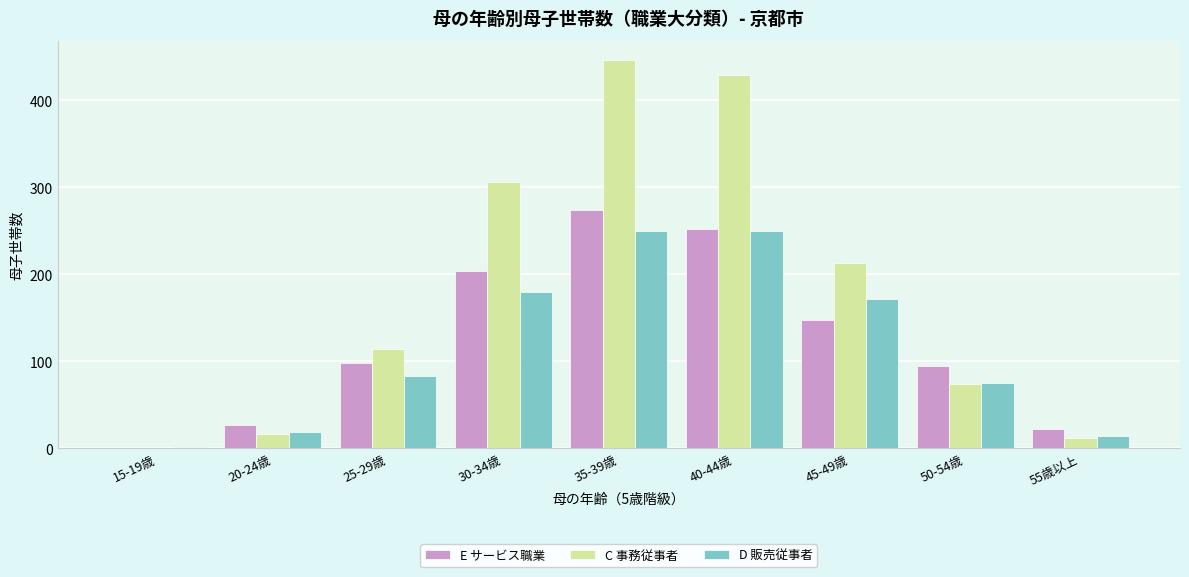

At which category is the sum across all series the highest?

35-39歳